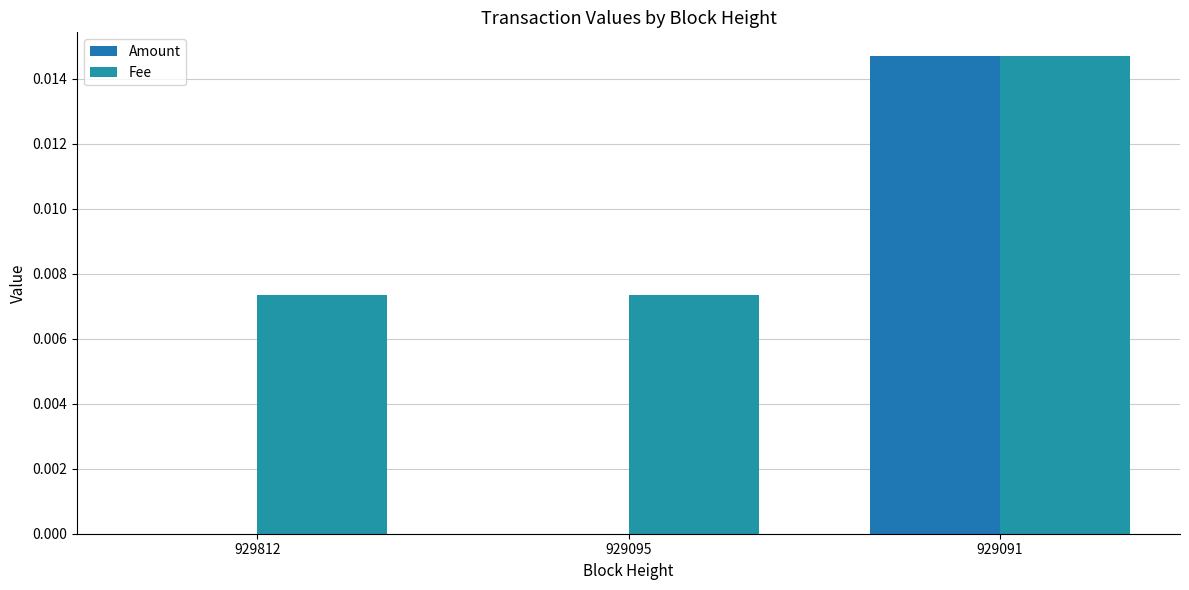

How many categories are shown in the chart?

3